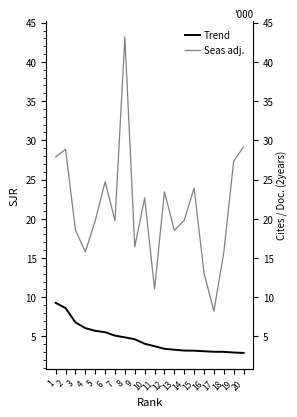

Which series has the largest total across all categories?

Seas adj.